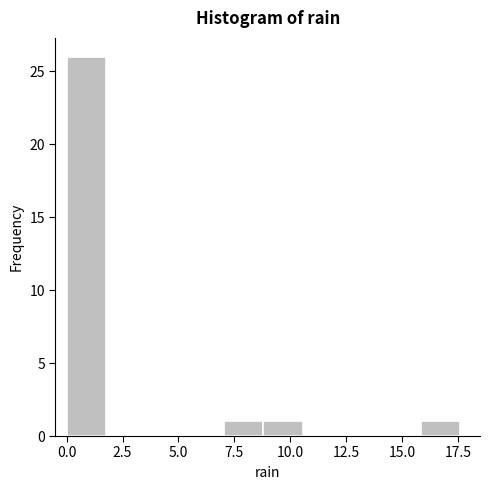

Read against the x-axis, roughly where is the centre of the tallest bar?

1.0